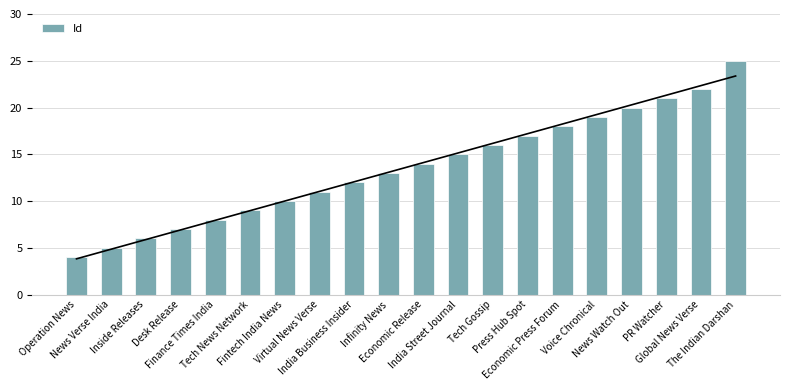

Rank the categories by value from highest to lowest.

The Indian Darshan, Global News Verse, PR Watcher, News Watch Out, Voice Chronical, Economic Press Forum, Press Hub Spot, Tech Gossip, India Street Journal, Economic Release, Infinity News, India Business Insider, Virtual News Verse, Fintech India News, Tech News Network, Finance Times India, Desk Release, Inside Releases, News Verse India, Operation News